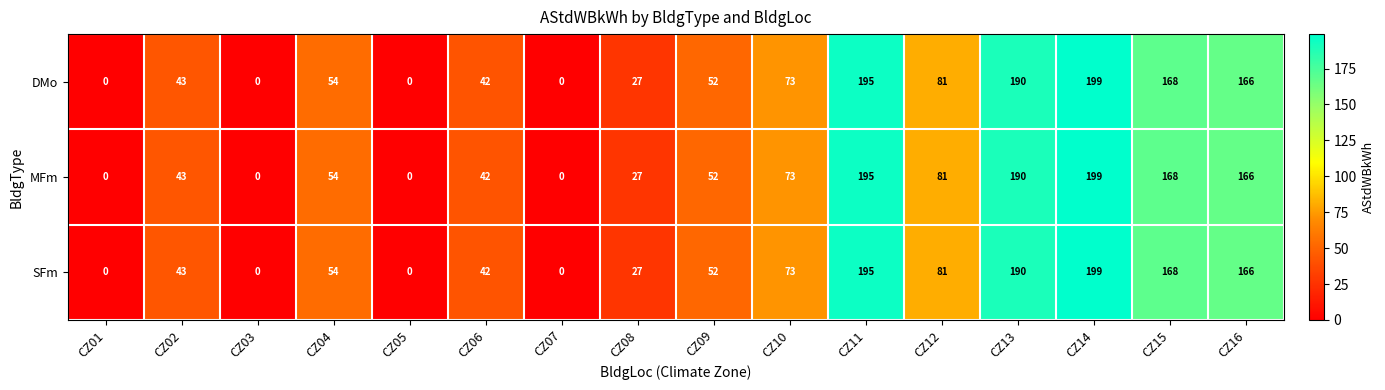

True or false: MFm has a value of 24 at CZ04.

False